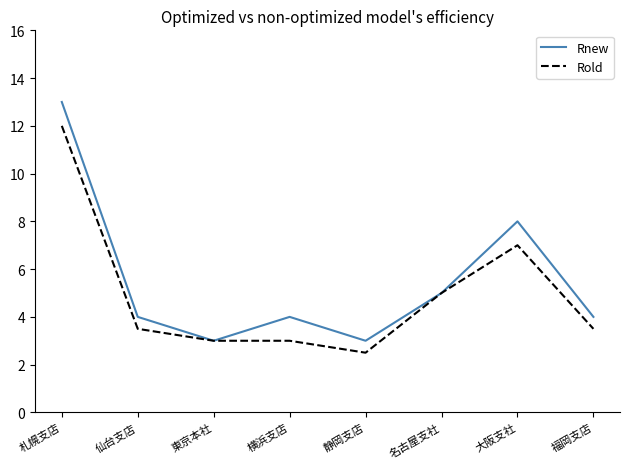

At which label is Rold closest to 7?

大阪支社